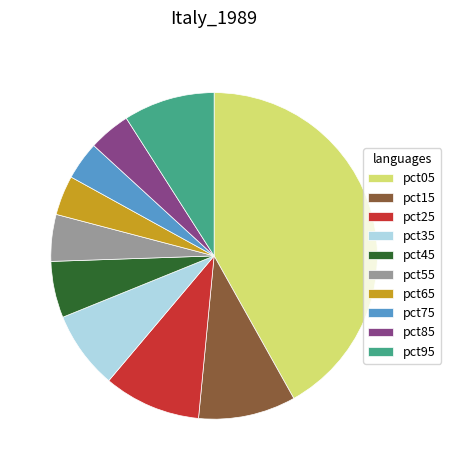

True or false: pct95 accounts for 1% of the total.

False